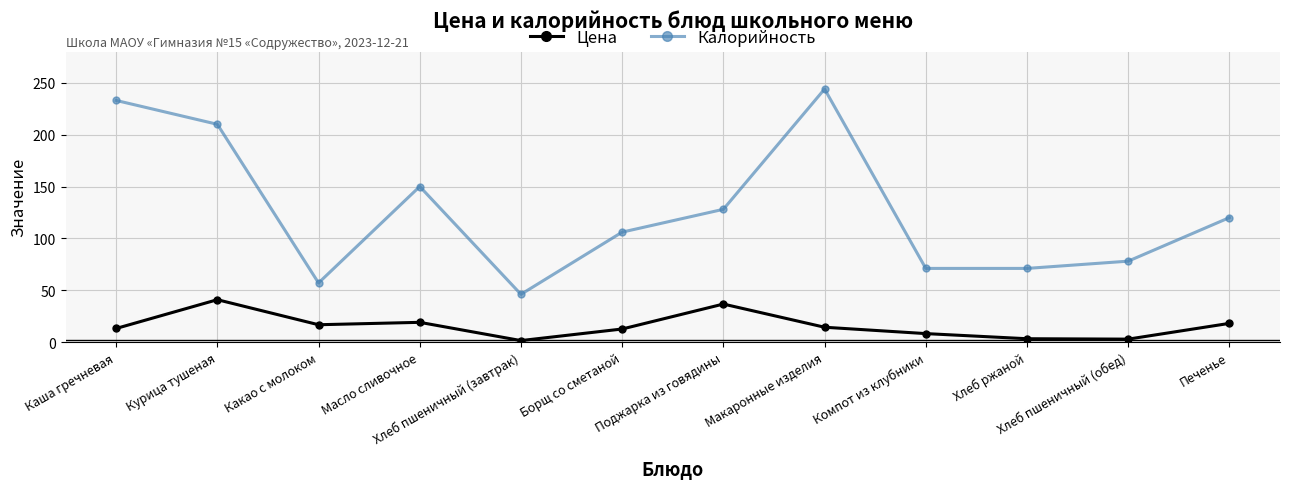

True or false: Цена has a value of 4.4 at Макаронные изделия.

False